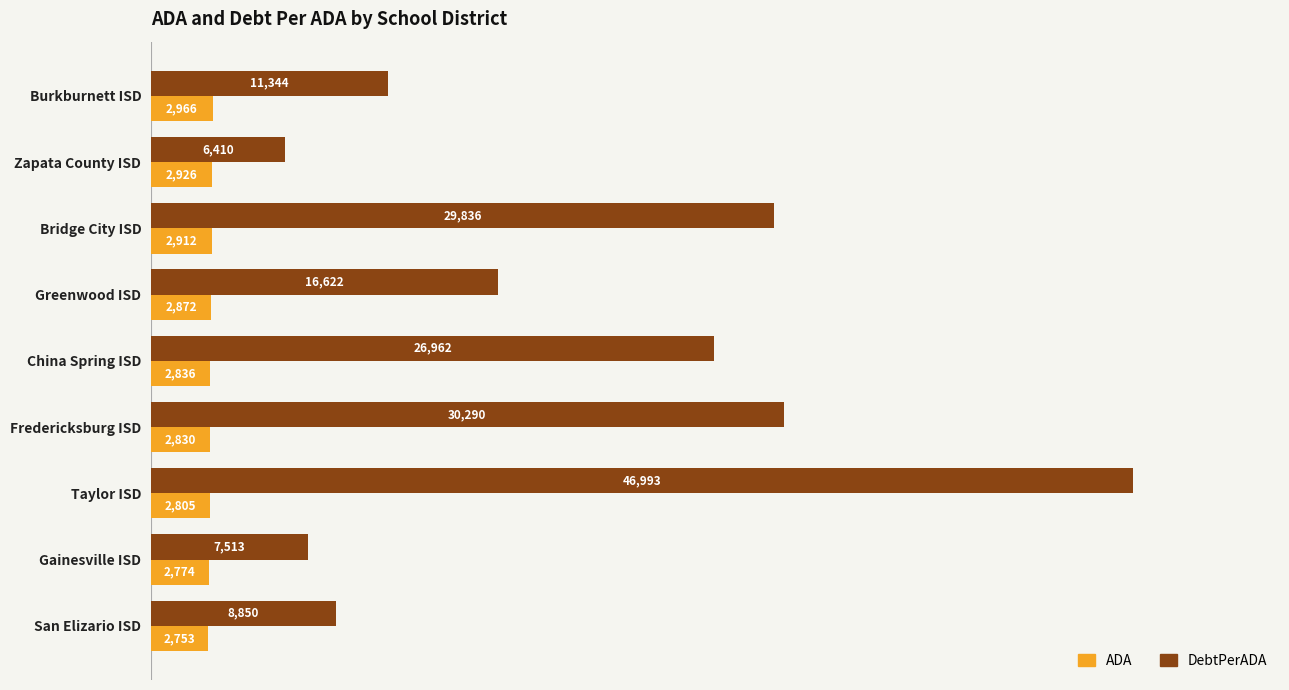

Which series has the largest total across all categories?

DebtPerADA